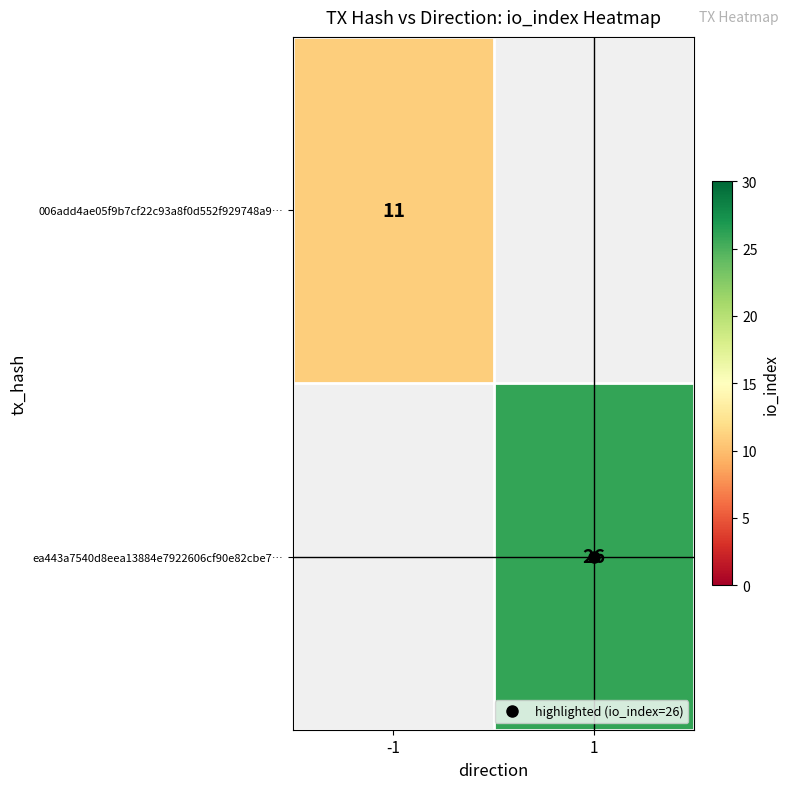

Read the ea443a7540d8eea13884e7922606cf90e82cbe7… value at 1, to the nearest 10.

30